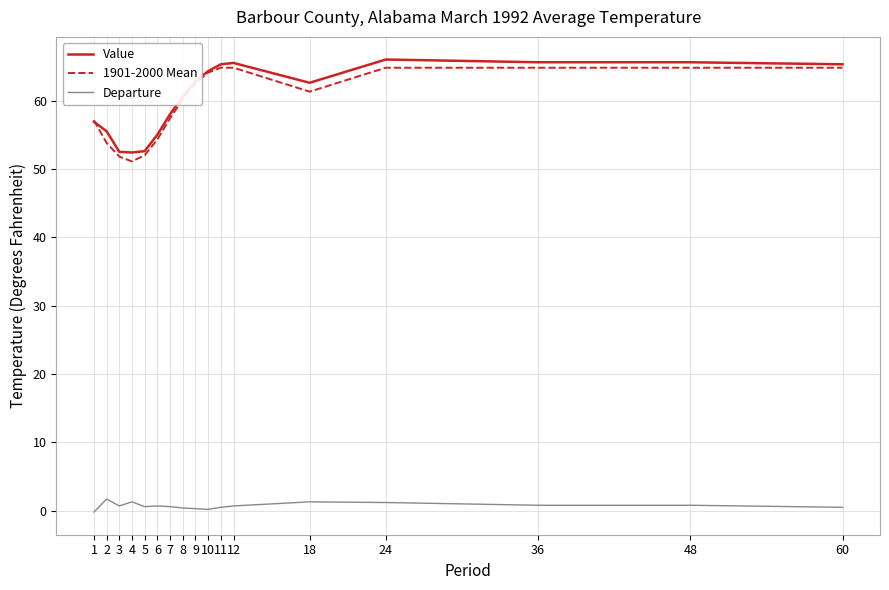

Is the value of 1901-2000 Mean at 1 greater than the value of Departure at 18?

Yes